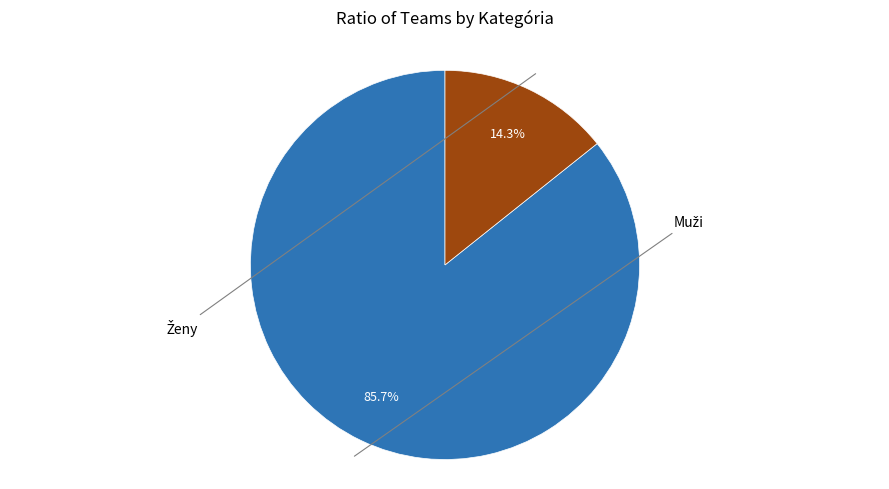

Is there a majority slice in this chart?

Yes